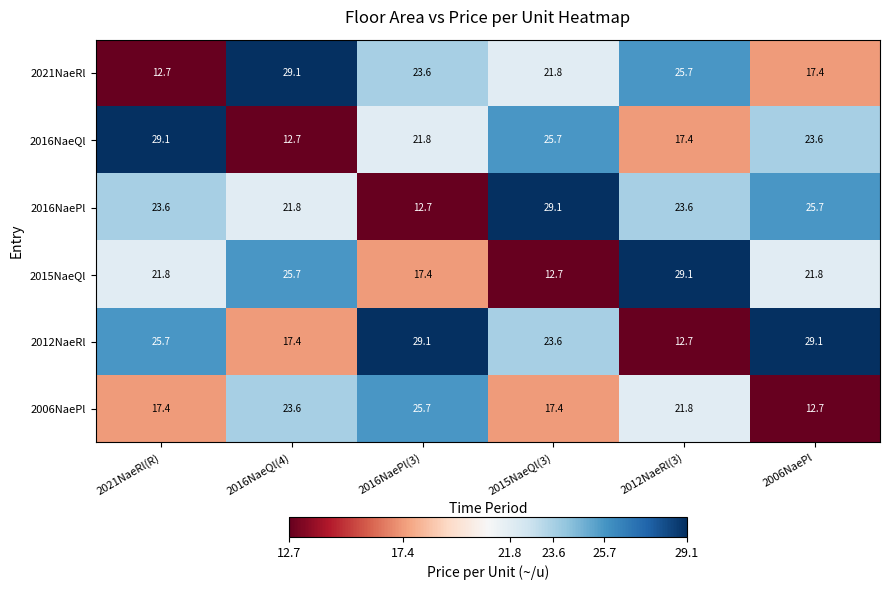

What is the lowest value of the 2012NaeRl series?

12.7